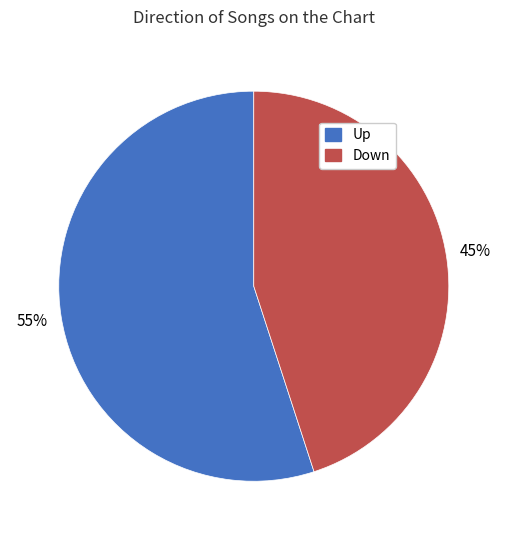

Is there a majority slice in this chart?

Yes